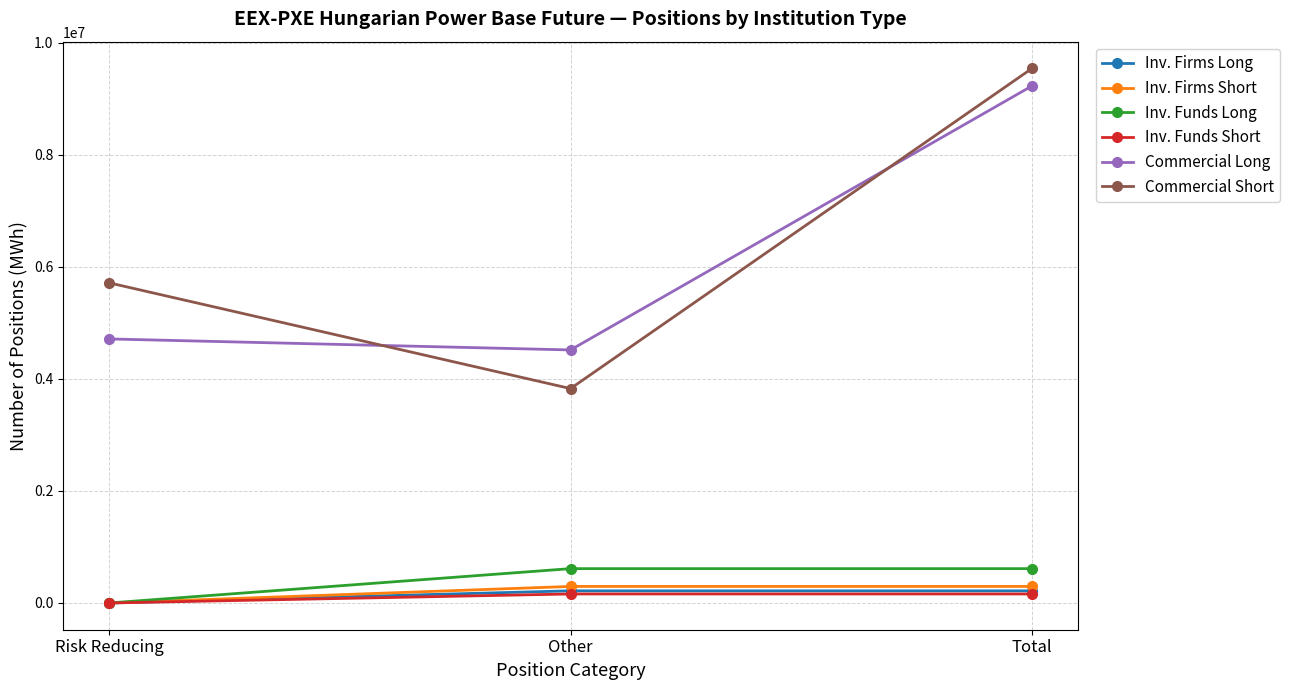

What is the value of the Commercial Short point at the 3rd from the left?

9540410